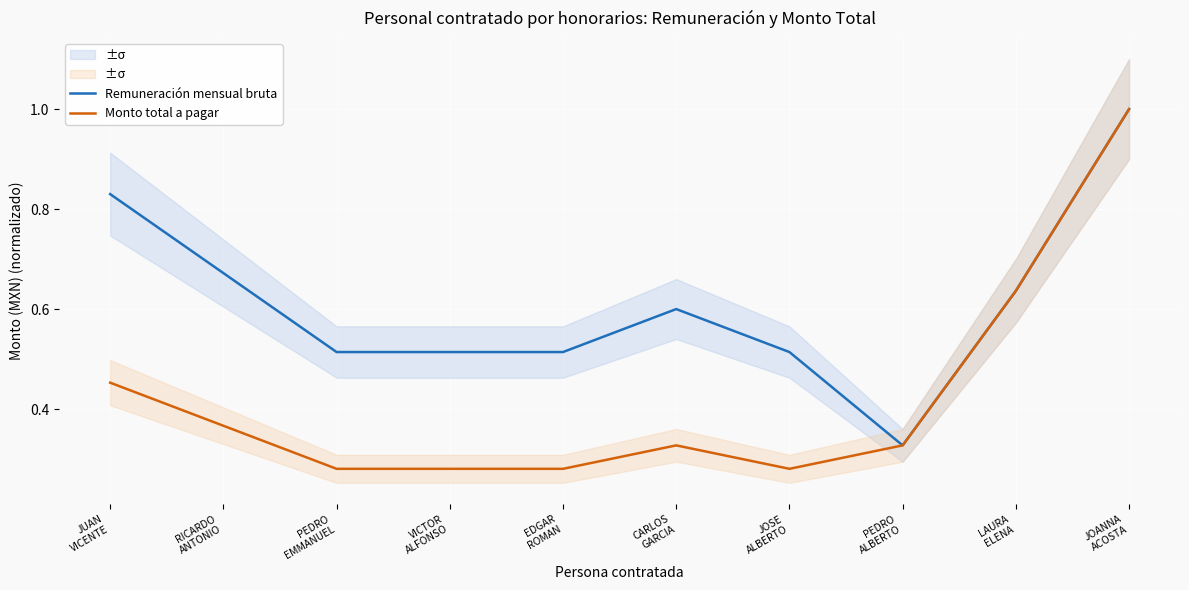

True or false: Remuneración mensual bruta has a value of 0.7 at PEDRO
EMMANUEL.

False